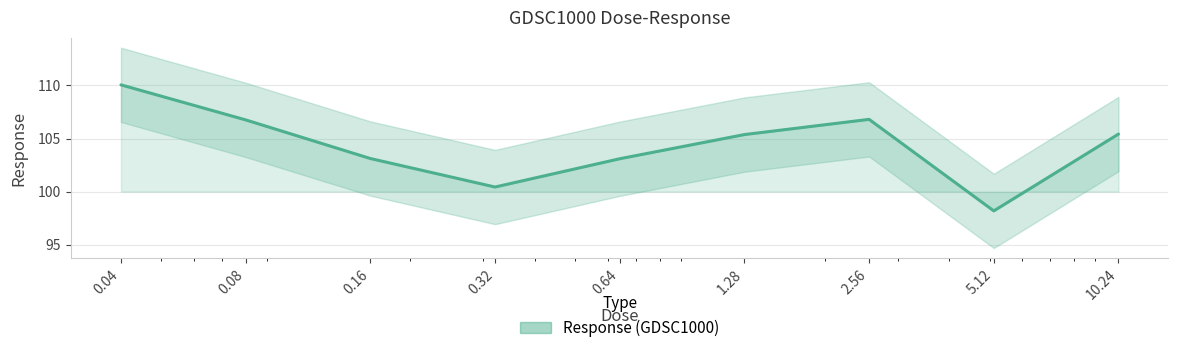

At which category does the chart reach its minimum across all series?

5.12